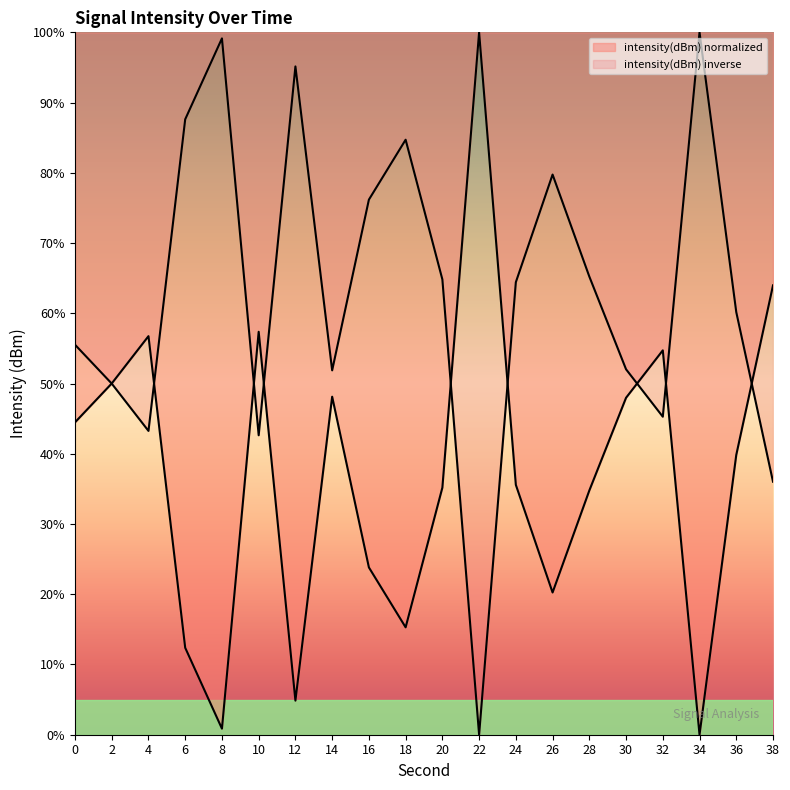

Read the value at 24.

35.6